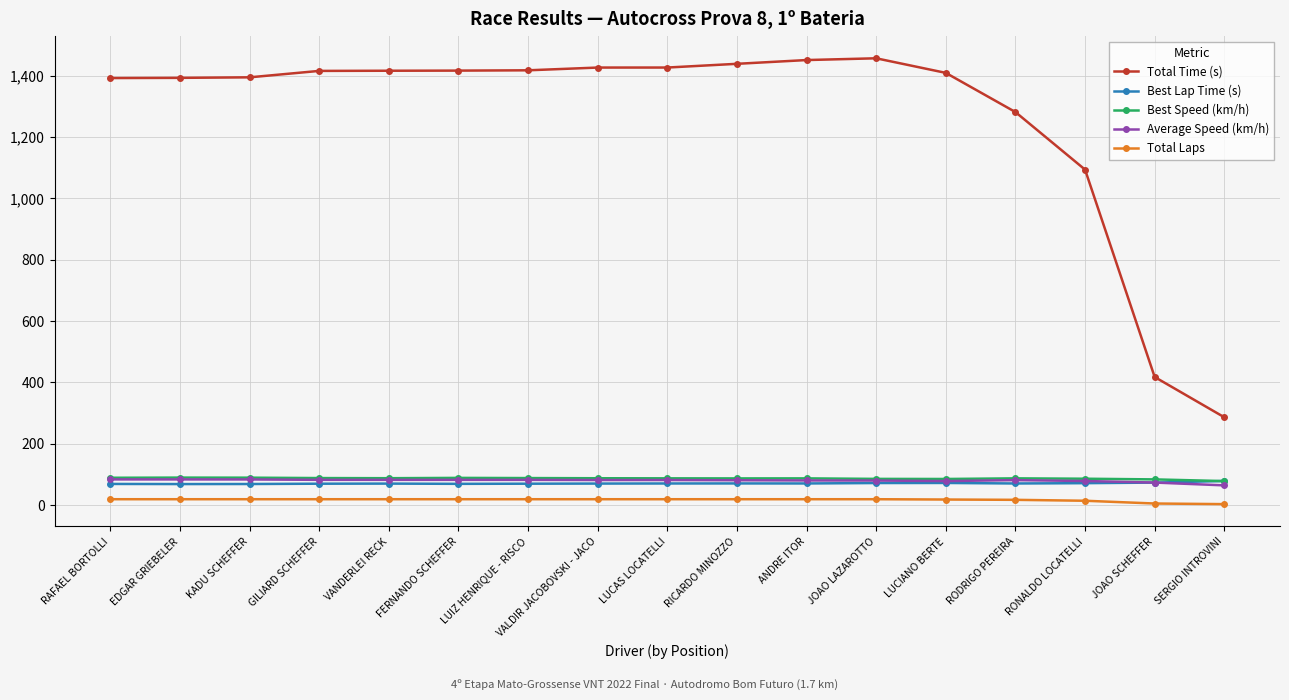

What is the minimum value for Best Speed (km/h)?

78.1